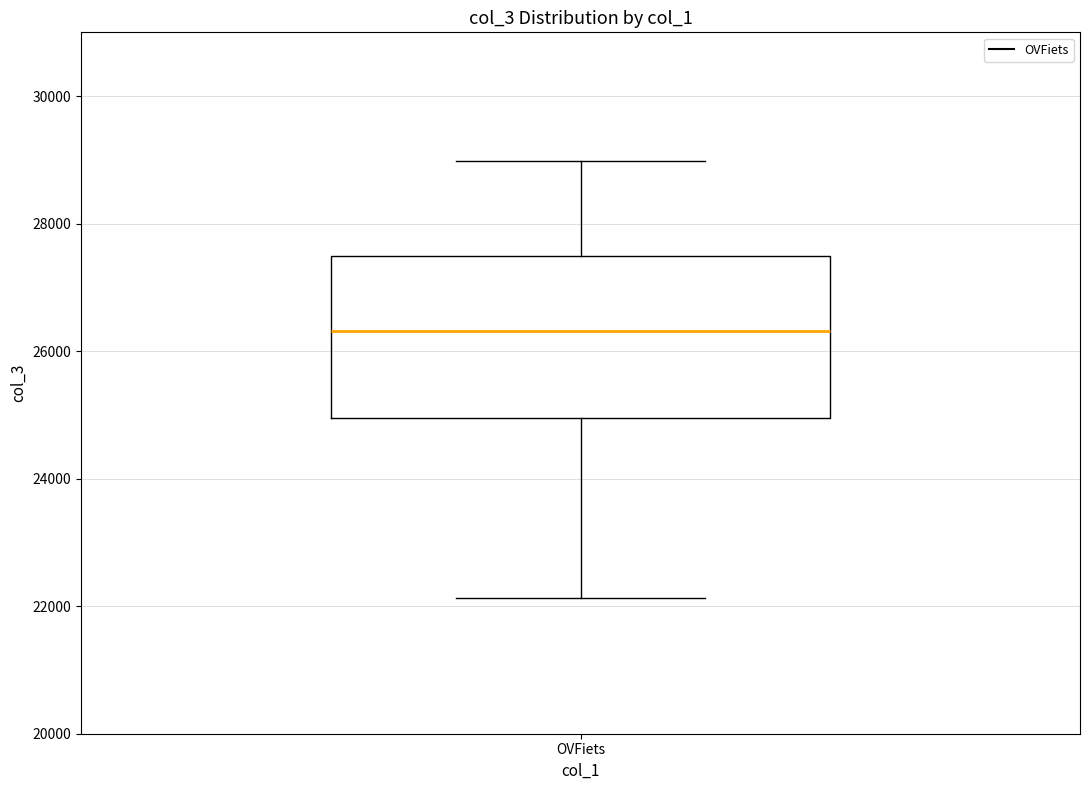

Read this box plot against the y-axis: the position of the median line, the range covered by the box, and the ends of both whiskers. The values are not printed on the chart, so give them approximately, as read against the axis.

median 26400, box 25000 to 27400, whiskers 22200 to 29000